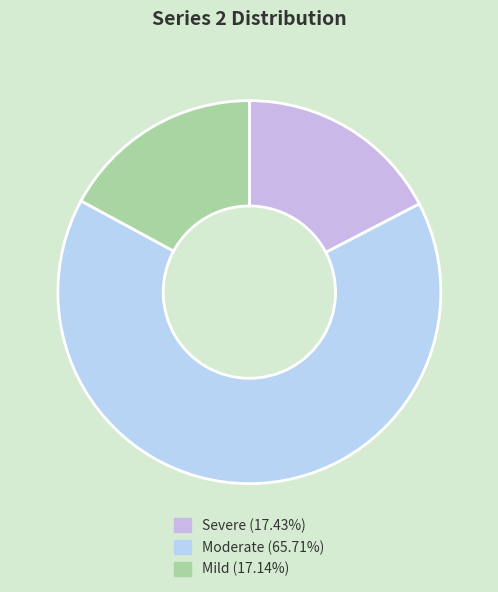

How many segments does this pie chart have?

3